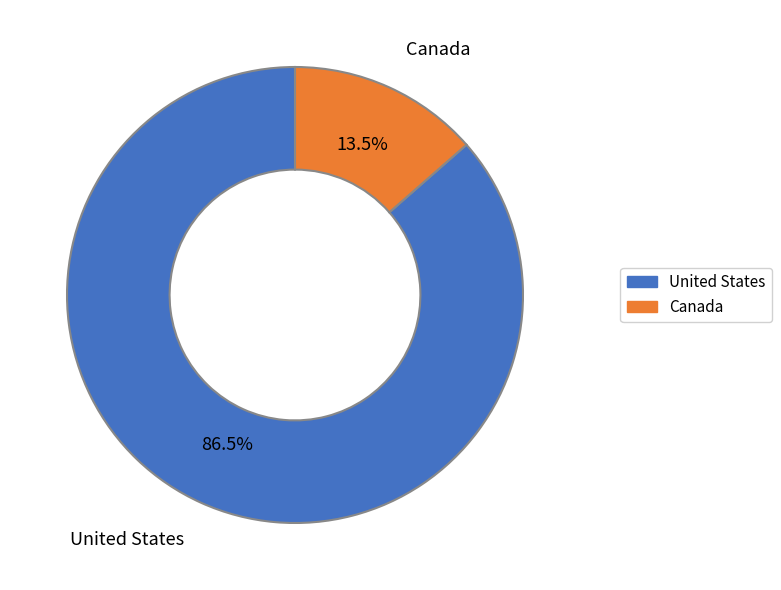

Which category has the biggest portion of the pie?

United States